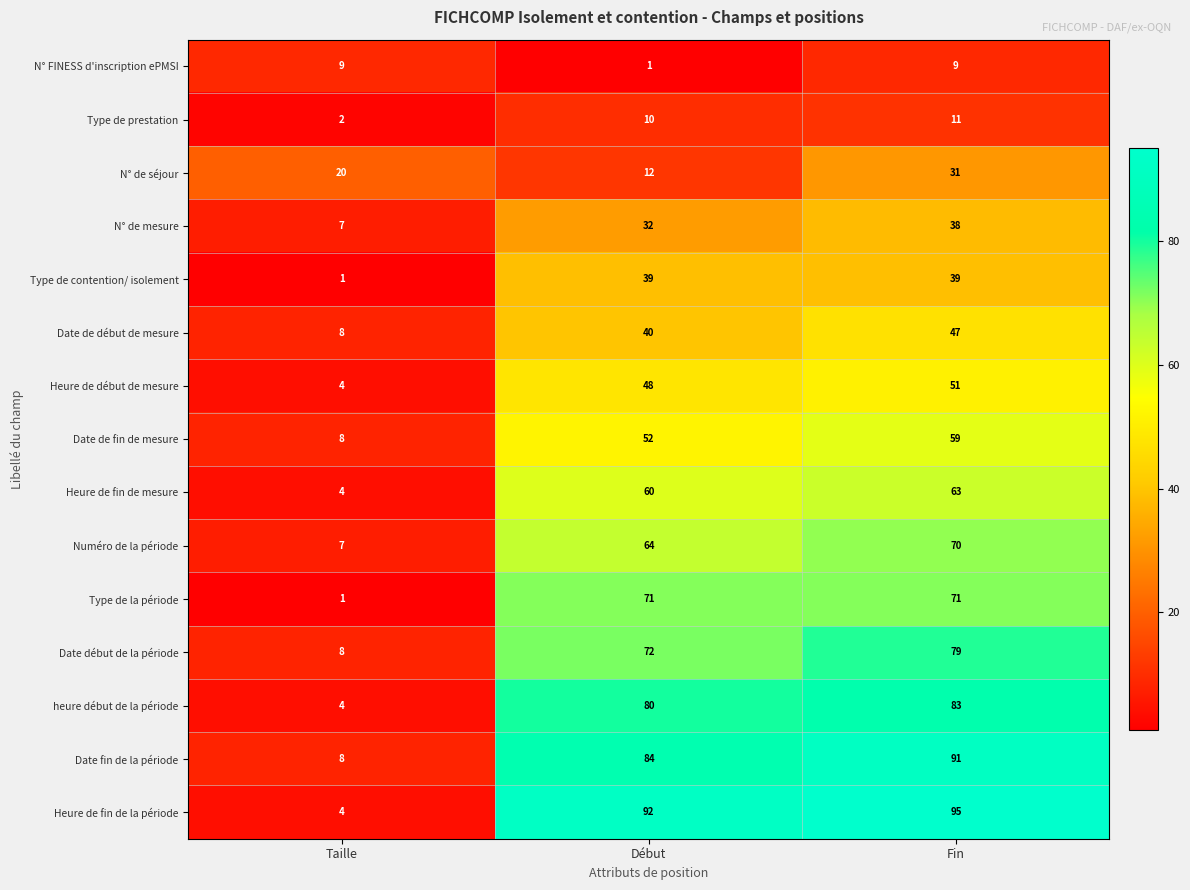

At which category is the sum across all series the highest?

Fin